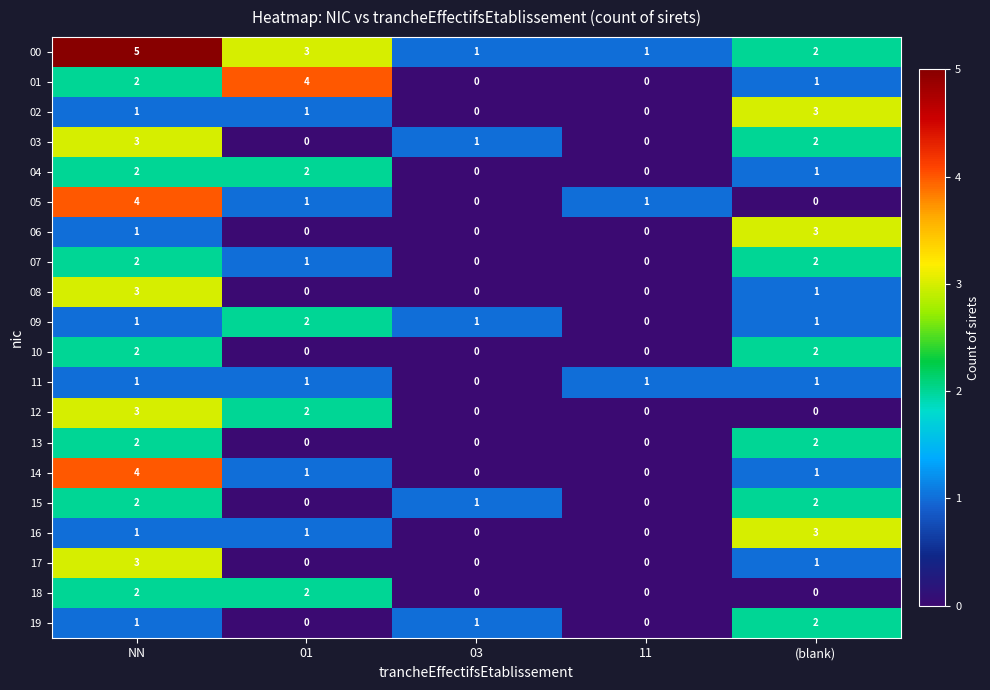

Between 01 and 03, which series saw the biggest shift?

01